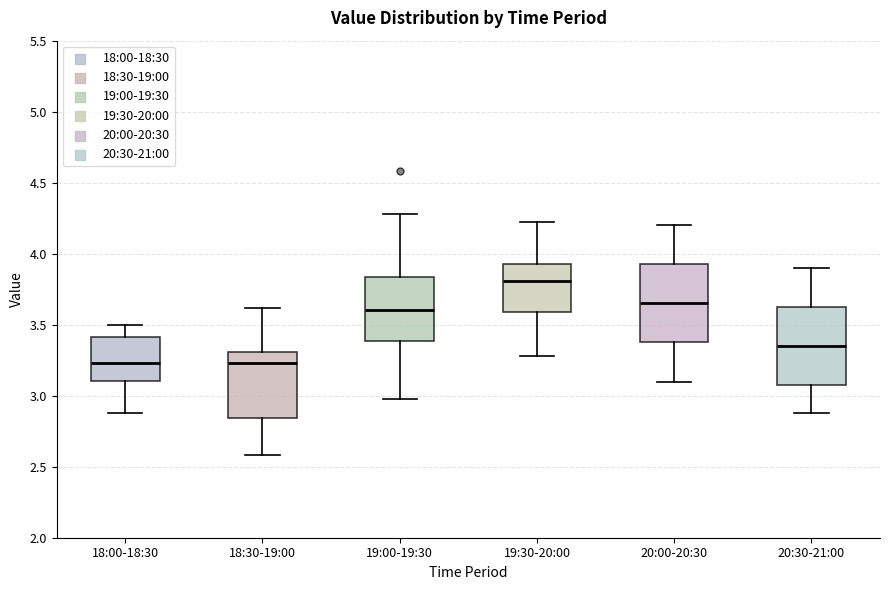

Reading left to right, transcribe this box plot: for each box, give where its median line is, the range the box spans, and where its two whiskers end, as read against the y-axis. The values are not printed on the chart, so give them approximately, as read against the axis.

18:00-18:30: median 3.25, box 3.10 to 3.40, whiskers 2.90 to 3.50
18:30-19:00: median 3.25, box 2.85 to 3.30, whiskers 2.60 to 3.60
19:00-19:30: median 3.60, box 3.40 to 3.85, whiskers 3.00 to 4.30
19:30-20:00: median 3.80, box 3.60 to 3.95, whiskers 3.30 to 4.20
20:00-20:30: median 3.65, box 3.40 to 3.95, whiskers 3.10 to 4.20
20:30-21:00: median 3.35, box 3.10 to 3.65, whiskers 2.90 to 3.90